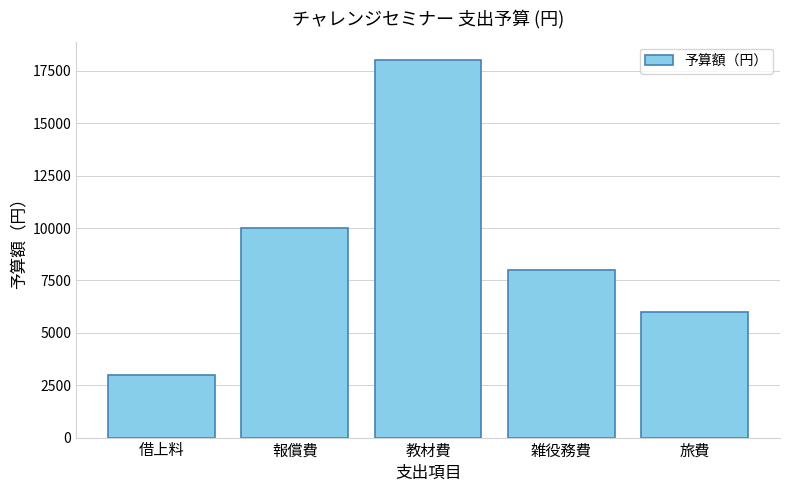

At which label is the value closest to 10500?

報償費